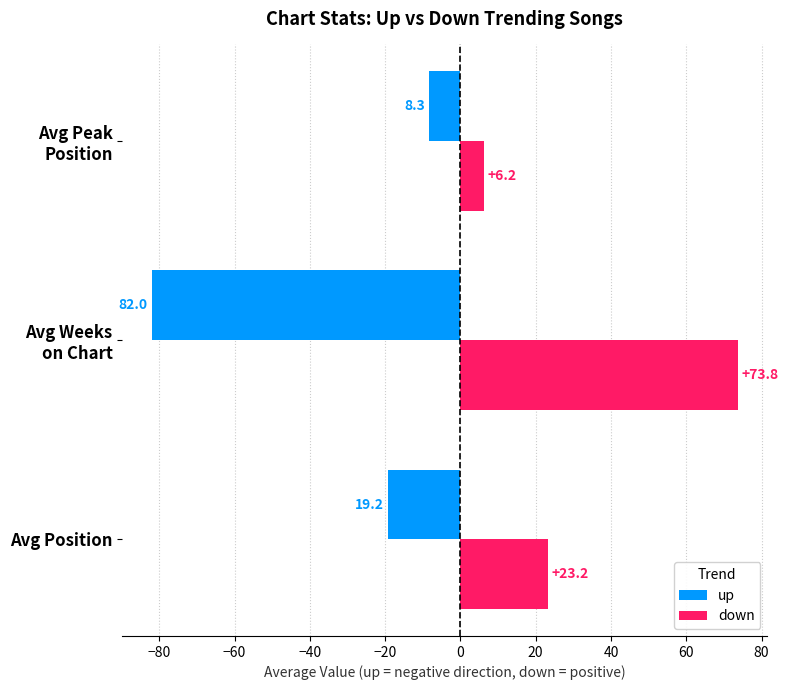

The value of up at Avg Position is -28.3. True or false?

False